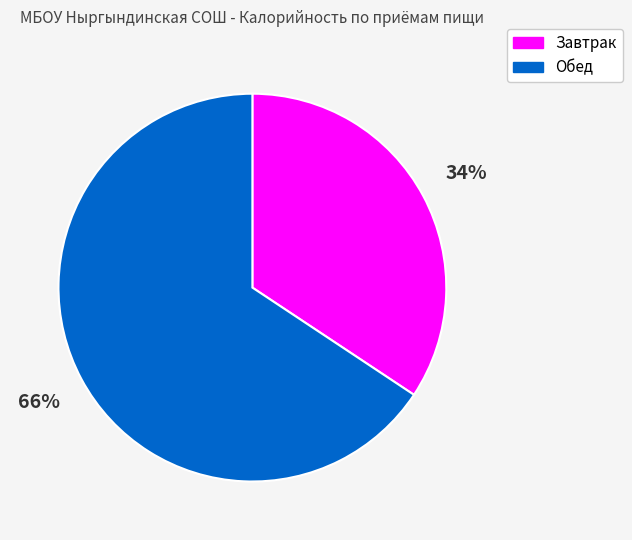

To the nearest percent, what is the combined percentage of Обед and Завтрак?

100%